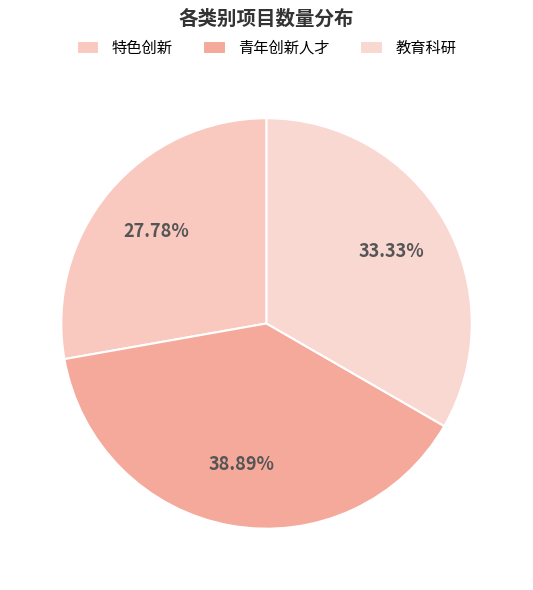

True or false: 青年创新人才 accounts for 39% of the total.

True